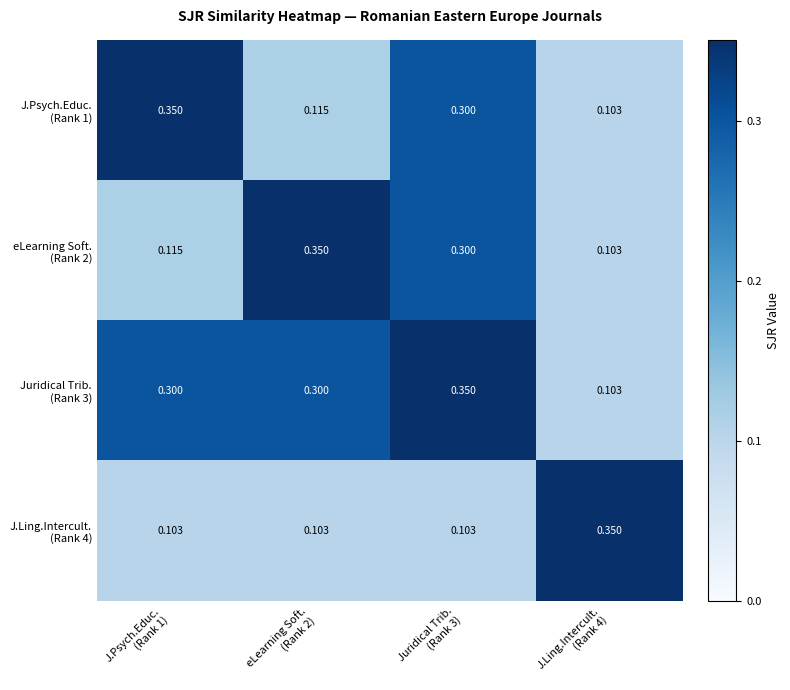

What is the spread (max minus min) of values at Juridical Trib.
(Rank 3)?

0.2